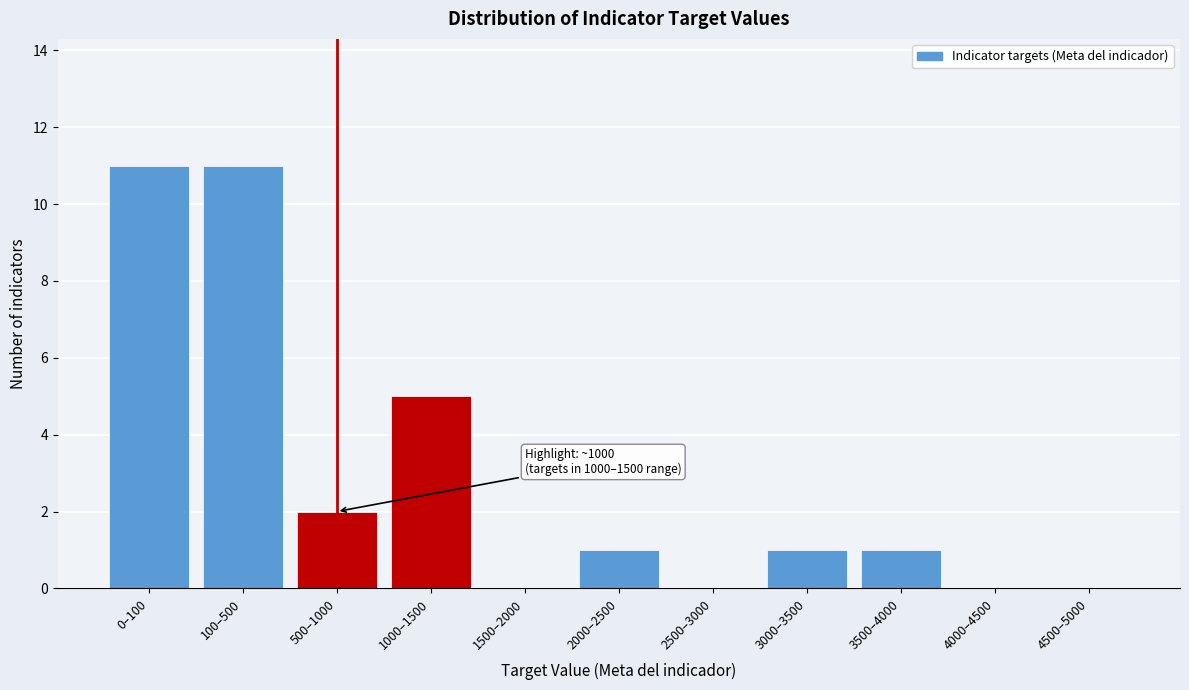

Reading left to right, list all the values displayed in this chart.

0–100=11	100–500=11	500–1000=2	1000–1500=5	1500–2000=0	2000–2500=1	2500–3000=0	3000–3500=1	3500–4000=1	4000–4500=0	4500–5000=0